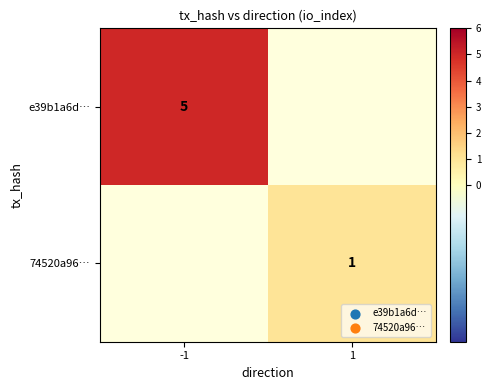

The 74520a96… series shows 1 at 1. True or false?

True